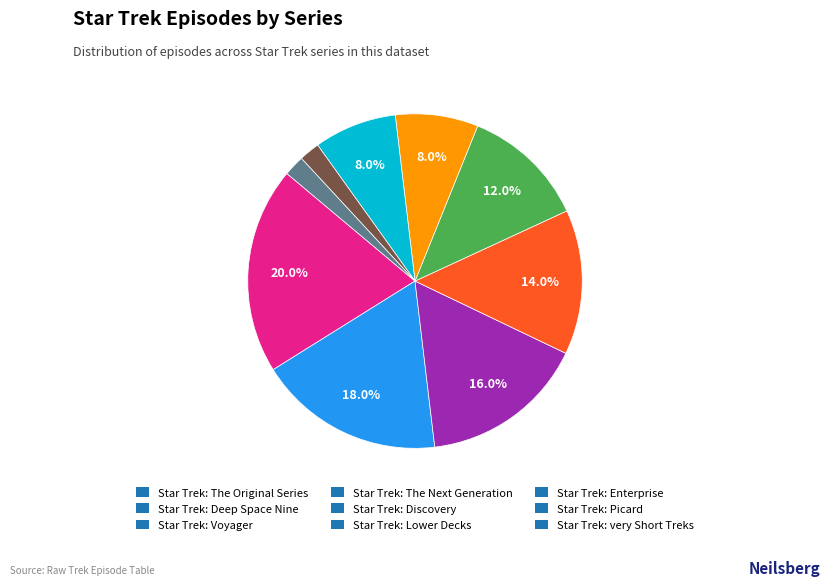

What percentage is the Star Trek: very Short Treks slice, to the nearest percent?

2%